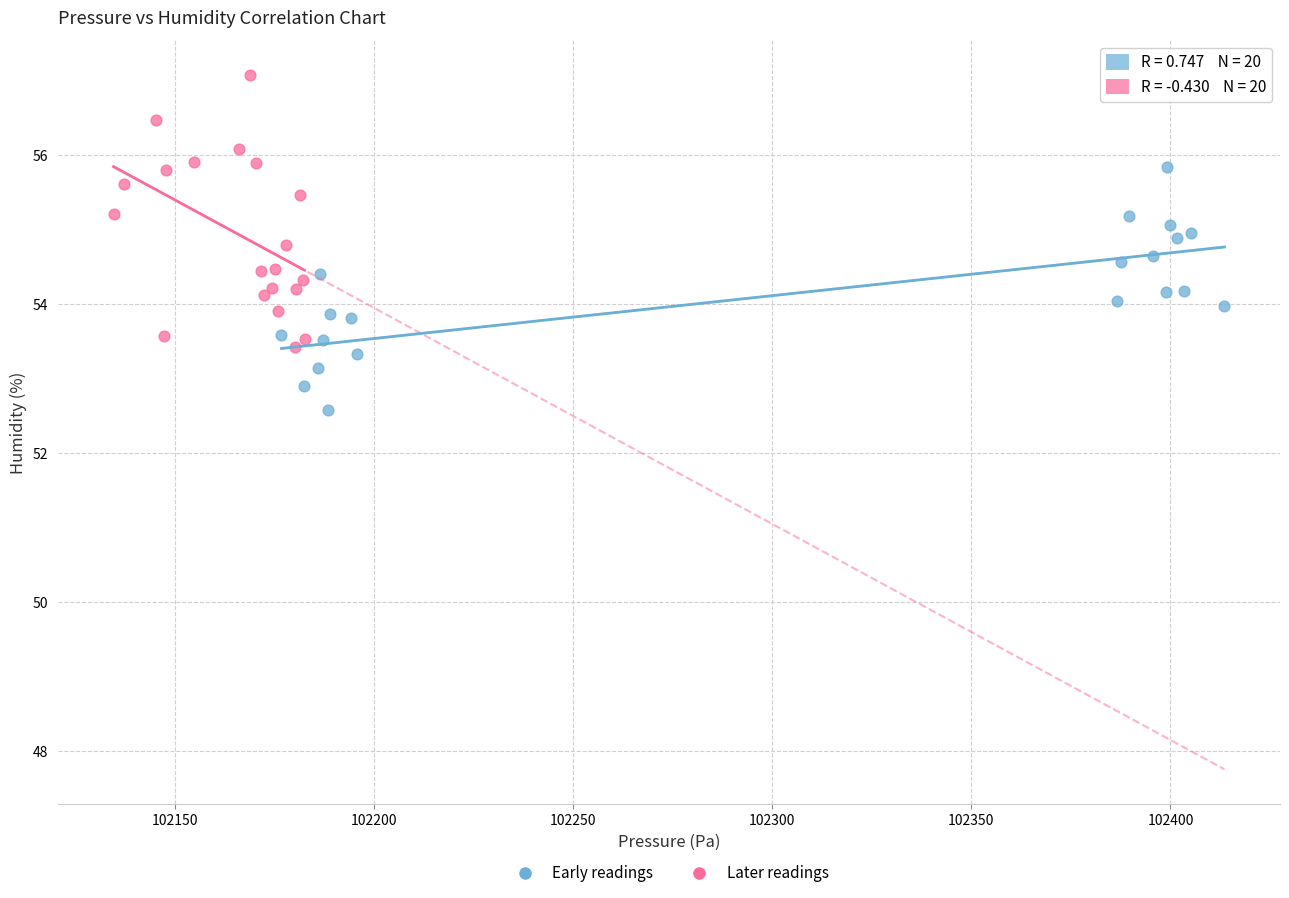

Which series reaches the minimum Y coordinate?

Early readings